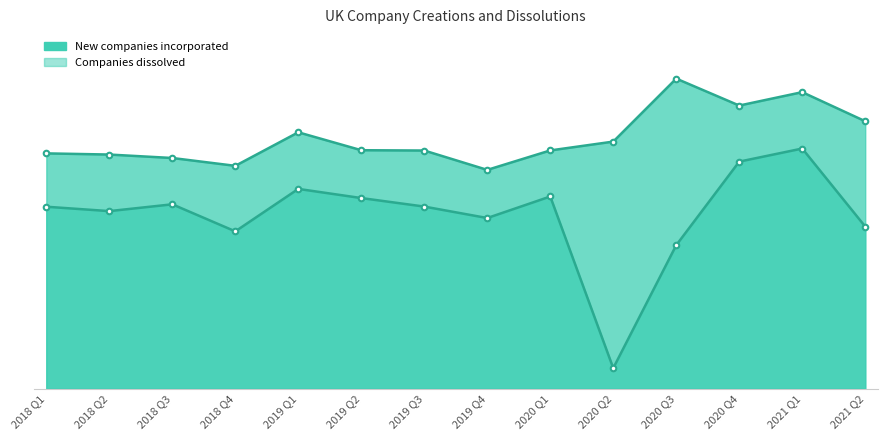

True or false: New companies incorporated and Companies dissolved cross at least once.

False